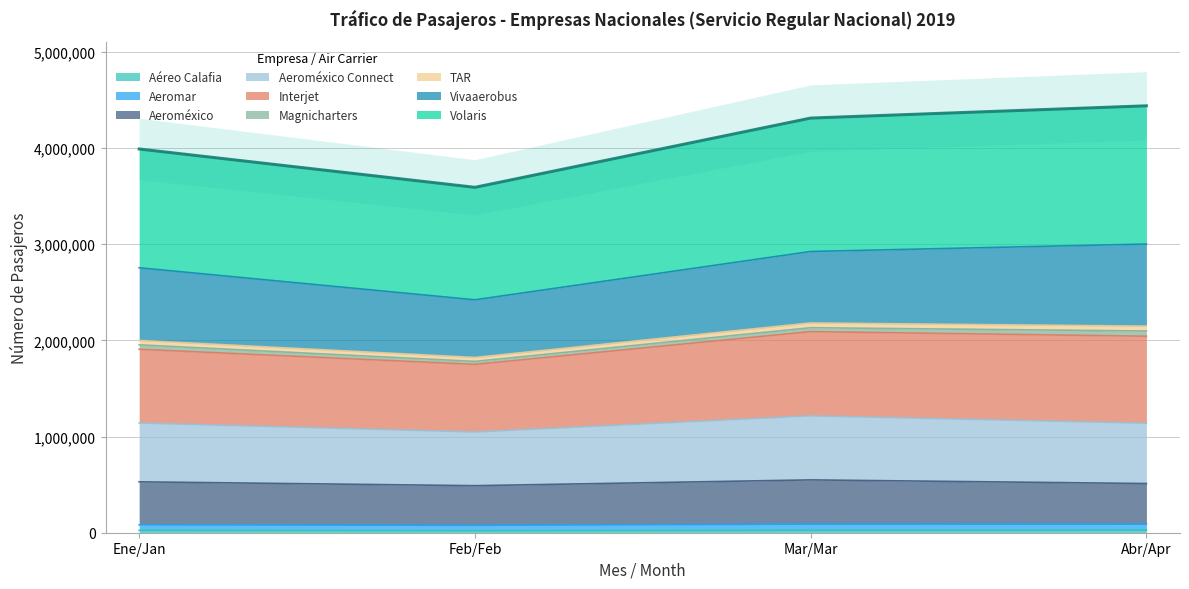

True or false: Interjet has more than 2 points higher than both neighbors.

False